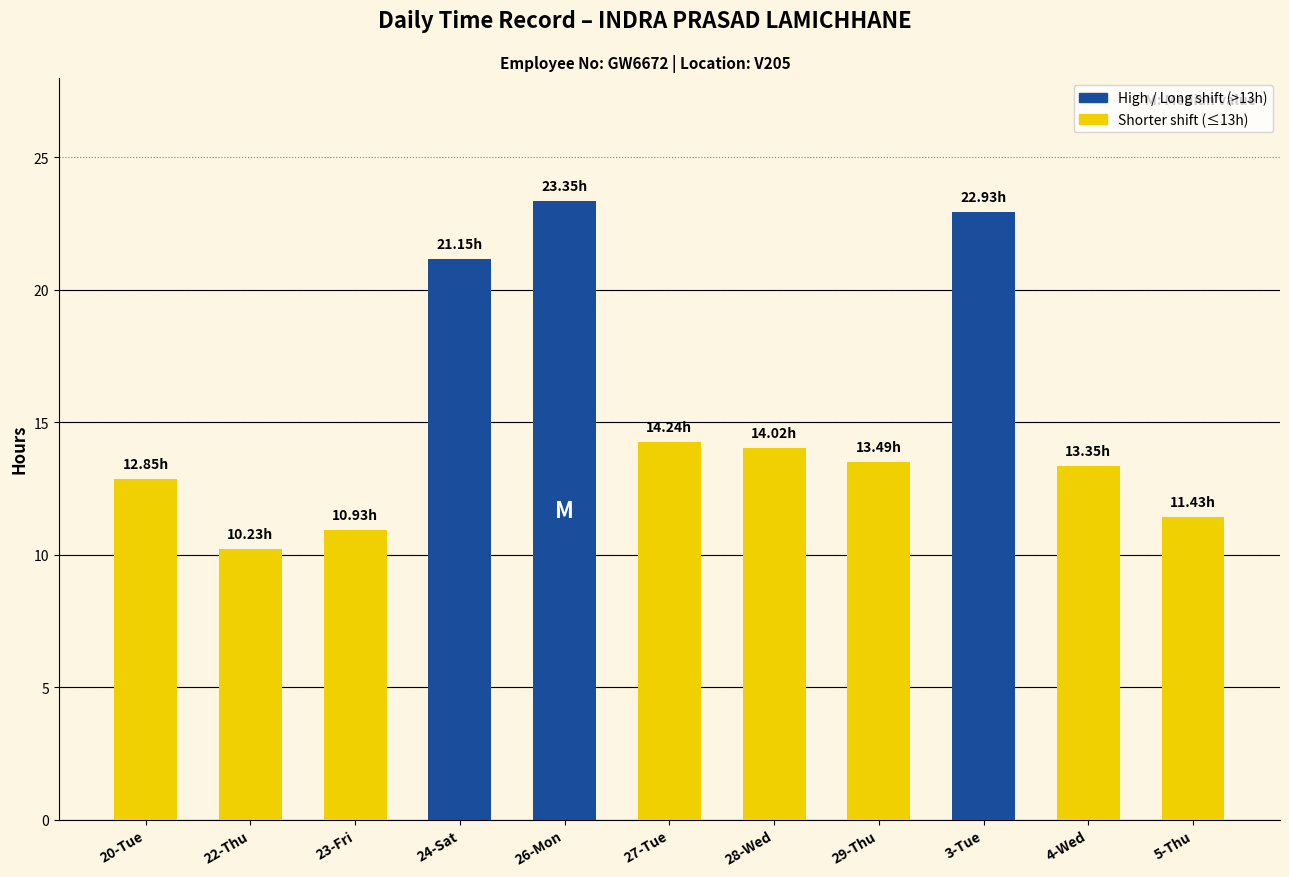

Between 28-Wed and 26-Mon, which is larger?

26-Mon